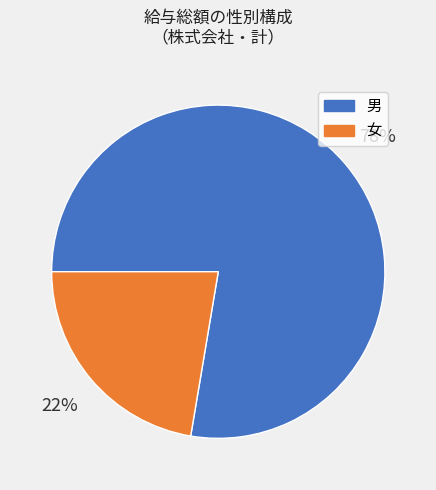

To the nearest percent, what portion does 男 represent?

78%